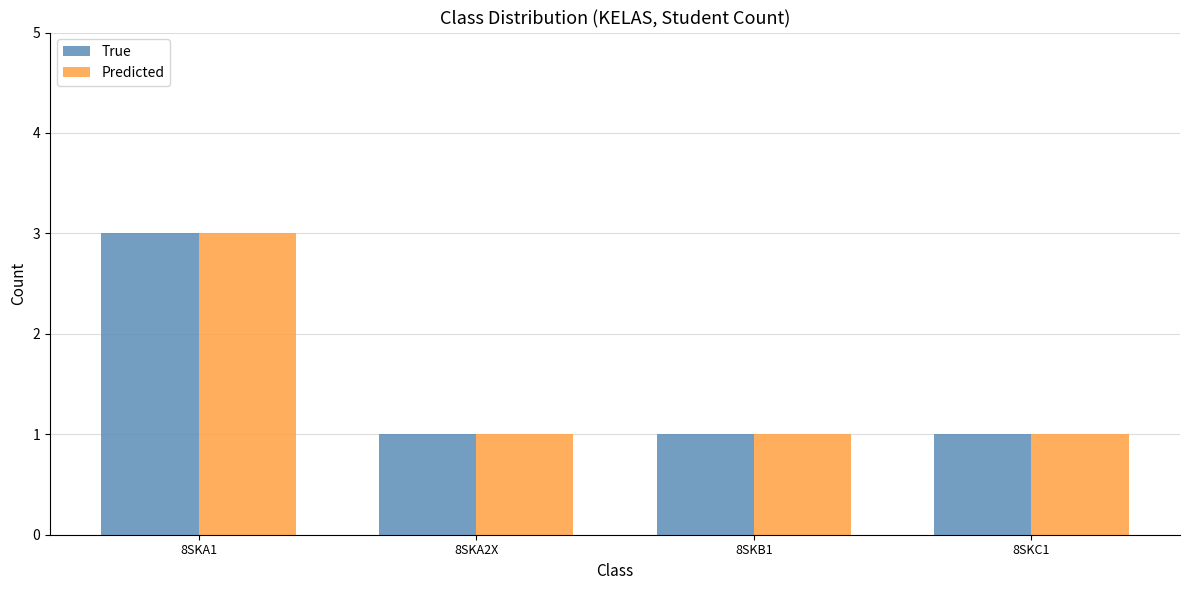

What is the greatest value displayed?

3